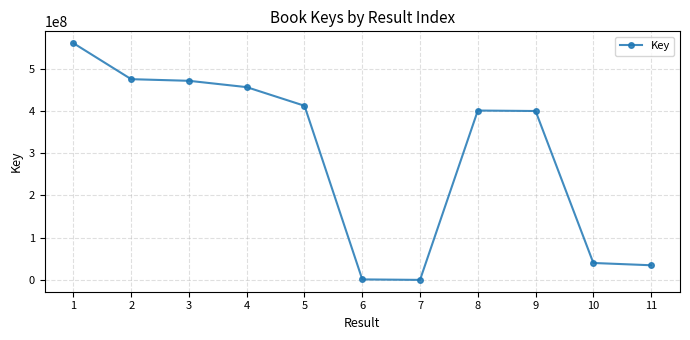

At which label does the data first exceed 401195023?

1